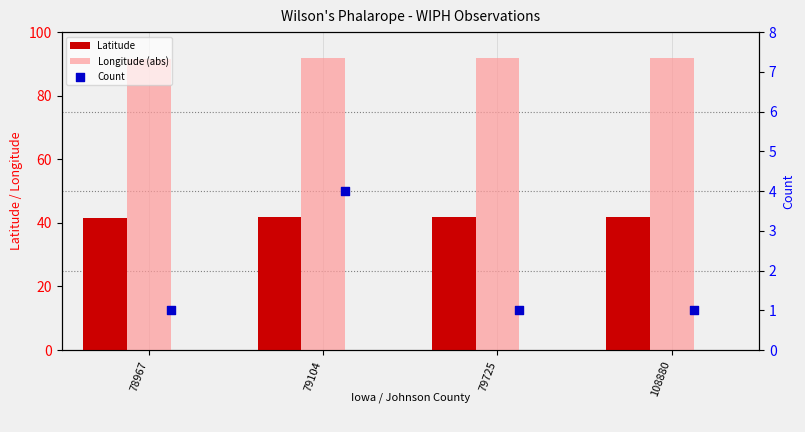

Which series has the largest total across all categories?

Longitude (abs)